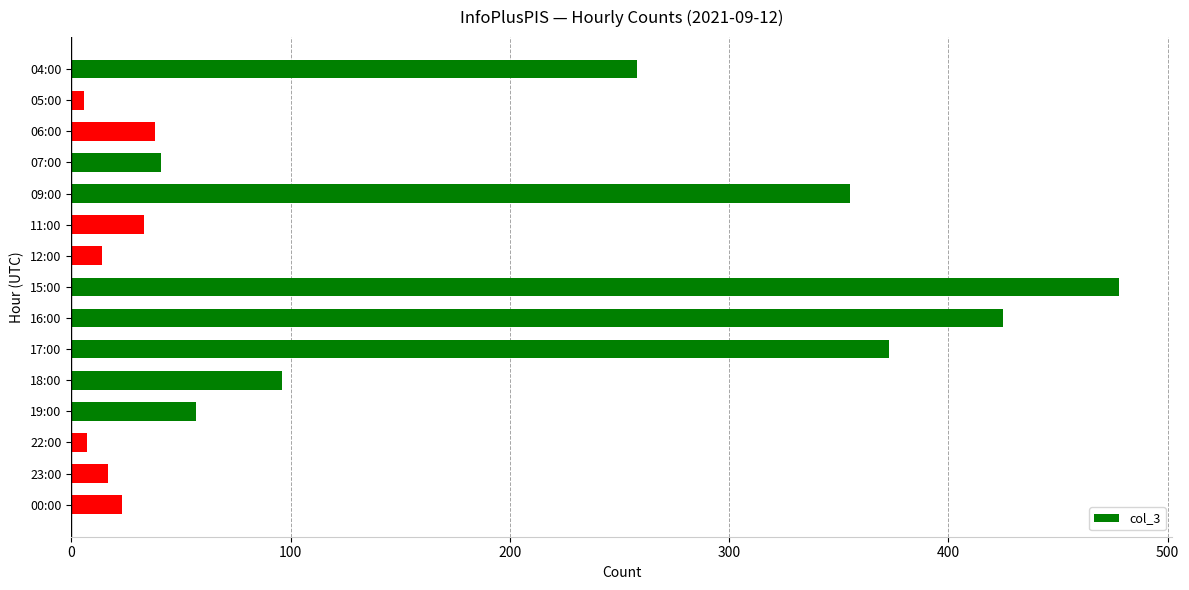

What is the sum of all values?

2221